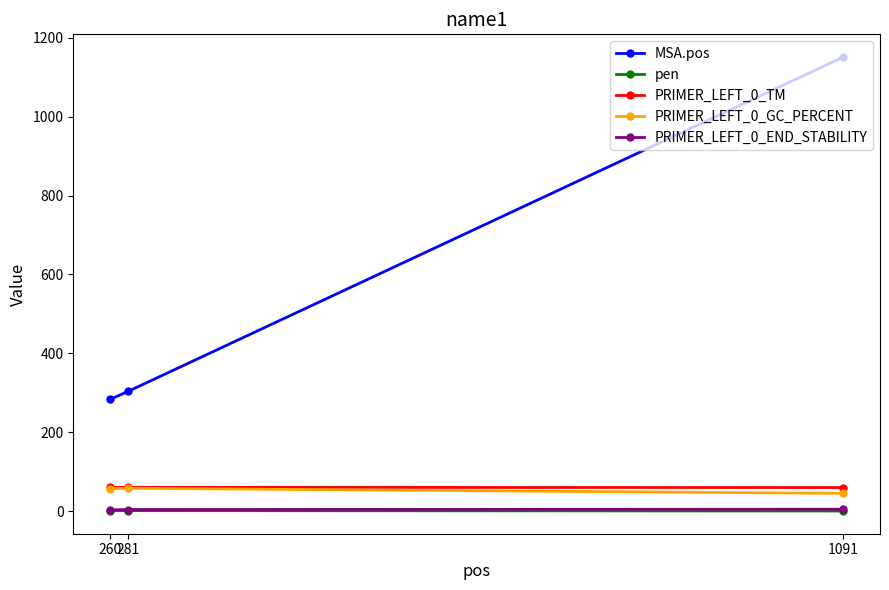

What is the difference between the highest and lowest values at 260?

281.9